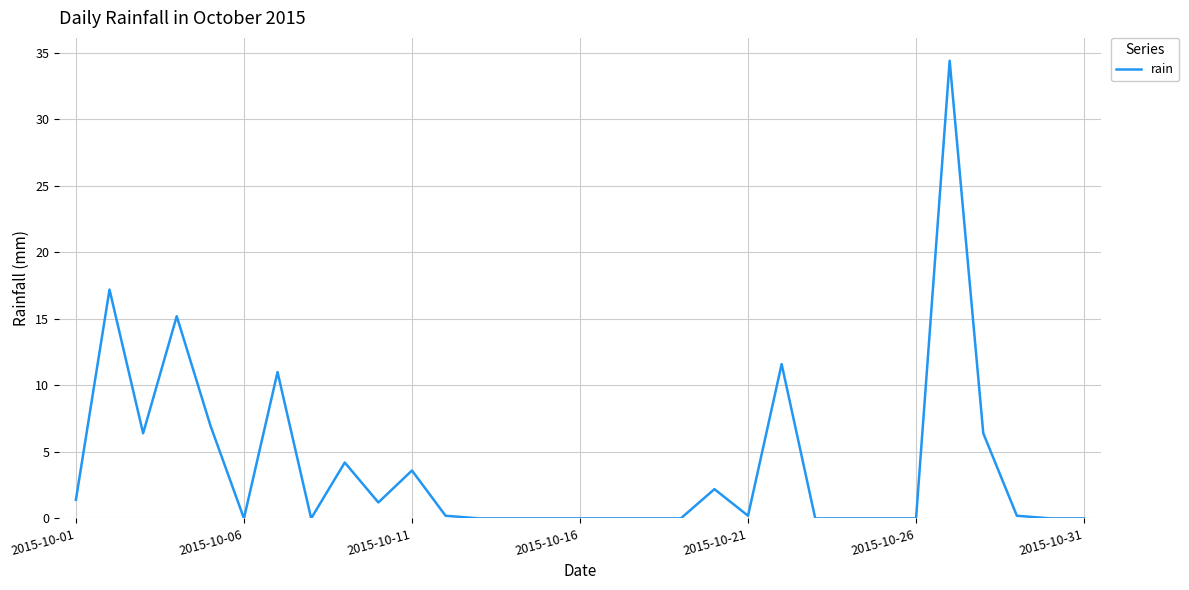

What is the greatest value displayed?

34.4